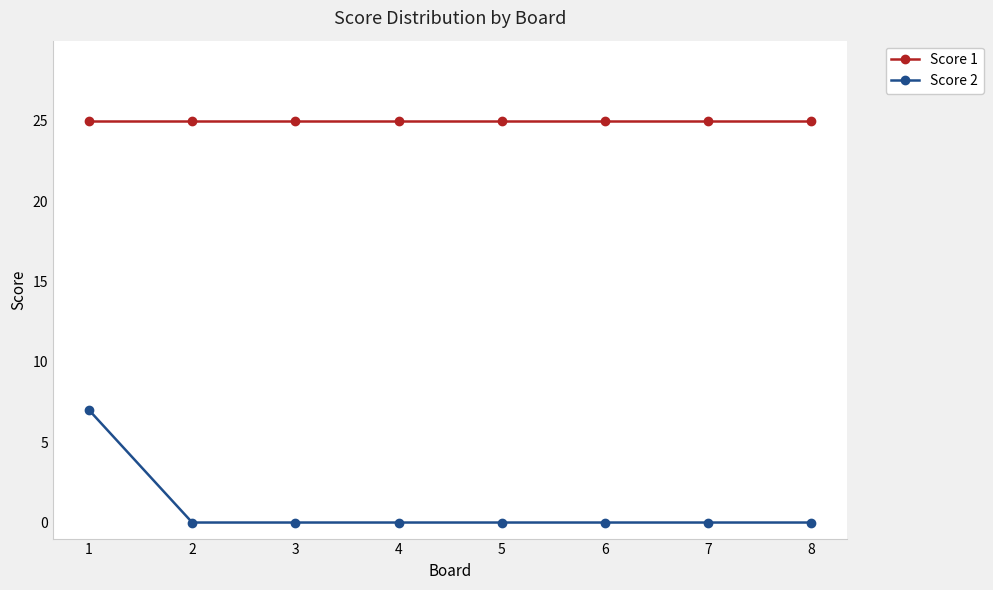

Reading left to right, list all the values displayed in this chart.

Score 1: 1=25	2=25	3=25	4=25	5=25	6=25	7=25	8=25
Score 2: 1=7	2=0	3=0	4=0	5=0	6=0	7=0	8=0